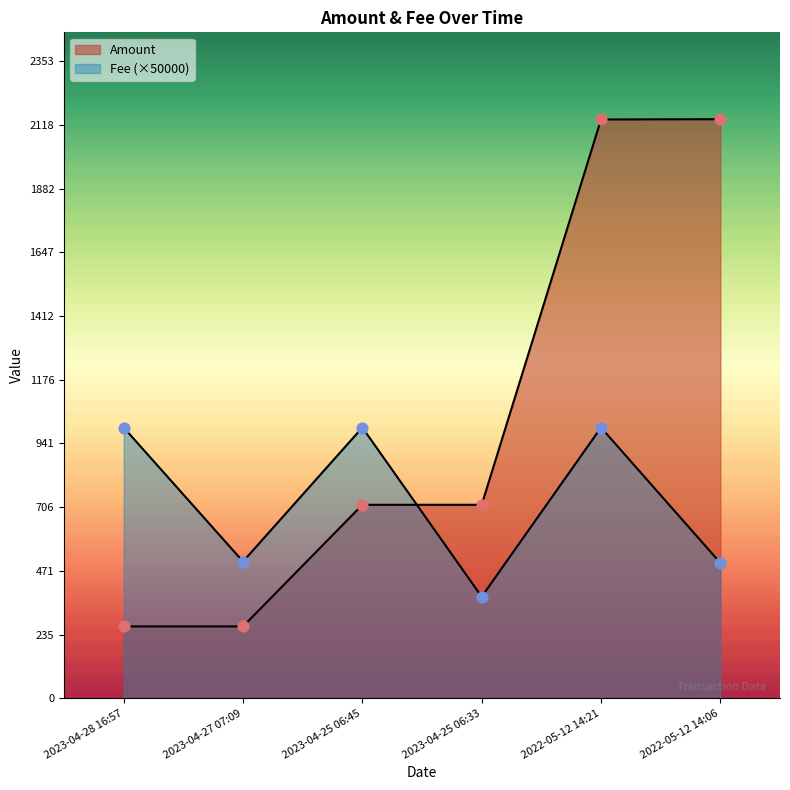

Which series contains the highest Y value?

Amount